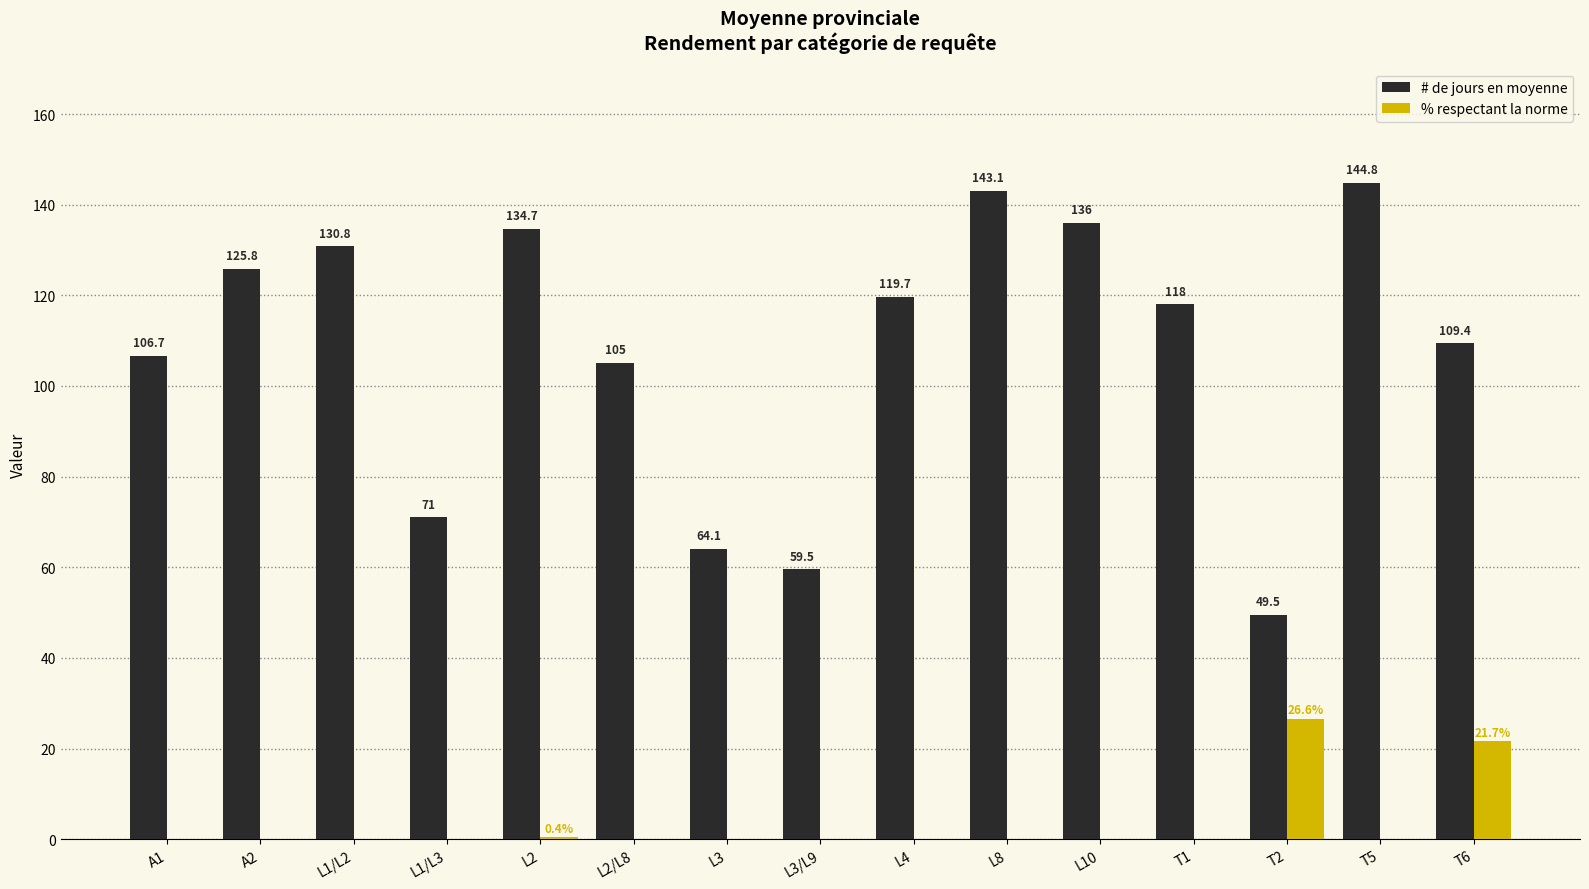

Is it true that % respectant la norme equals -9.7 at L1/L3?

False